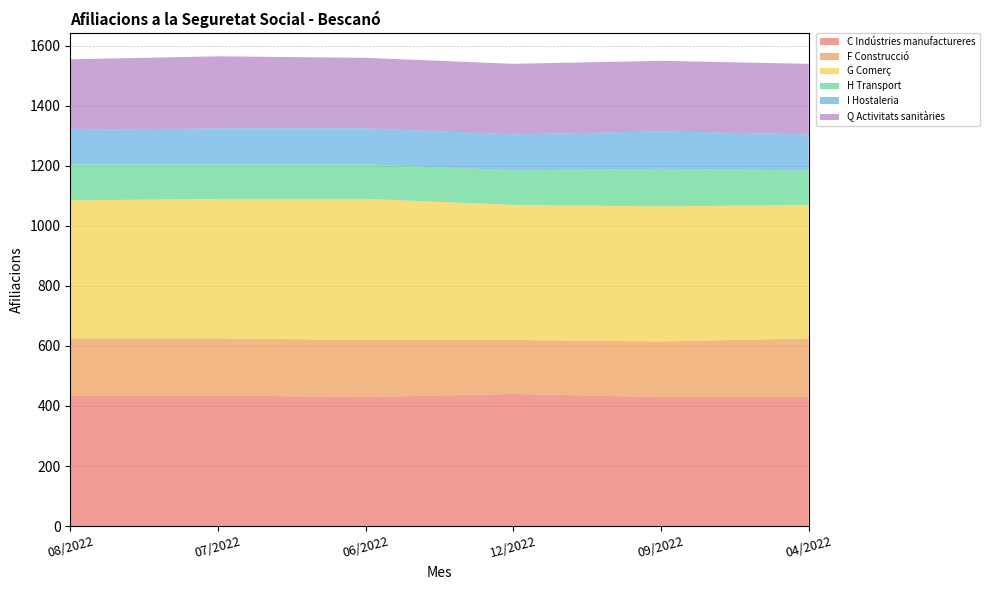

Reading left to right, what are all the values shown in this chart?

C Indústries manufactureres: 08/2022=435	07/2022=435	06/2022=430	12/2022=440	09/2022=430	04/2022=430
F Construcció: 08/2022=190	07/2022=190	06/2022=190	12/2022=180	09/2022=185	04/2022=195
G Comerç: 08/2022=460	07/2022=465	06/2022=470	12/2022=450	09/2022=450	04/2022=445
H Transport: 08/2022=120	07/2022=115	06/2022=115	12/2022=115	09/2022=125	04/2022=115
I Hostaleria: 08/2022=115	07/2022=120	06/2022=120	12/2022=120	09/2022=125	04/2022=120
Q Activitats sanitàries: 08/2022=235	07/2022=240	06/2022=235	12/2022=235	09/2022=235	04/2022=235